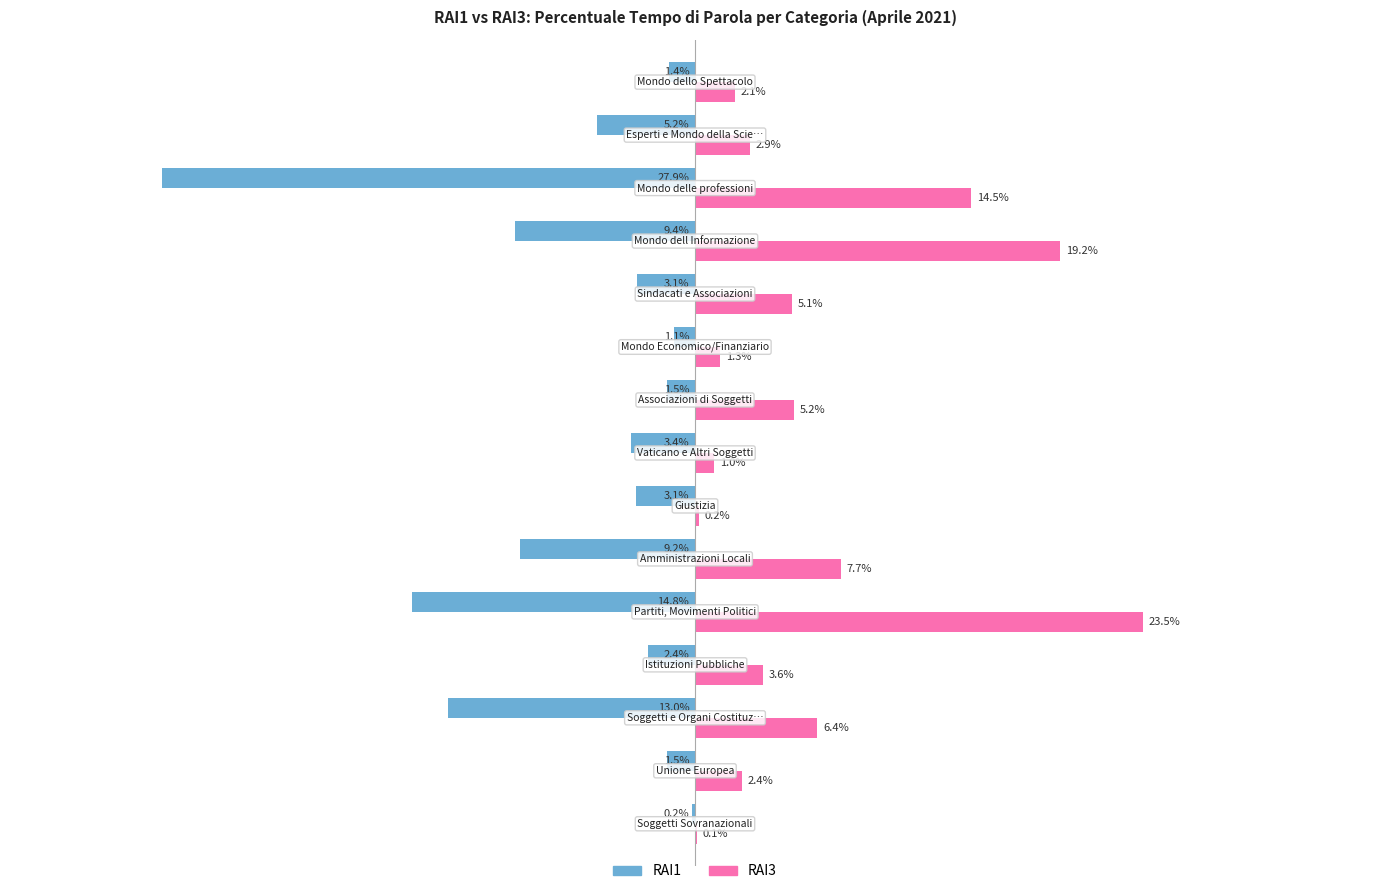

Which series has the largest total across all categories?

RAI3